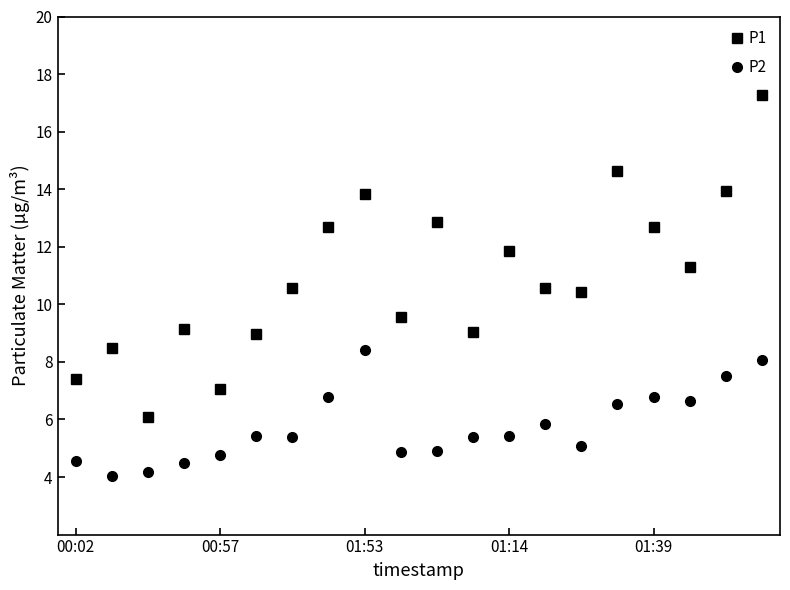

What is the sum of all P1 values?

218.4